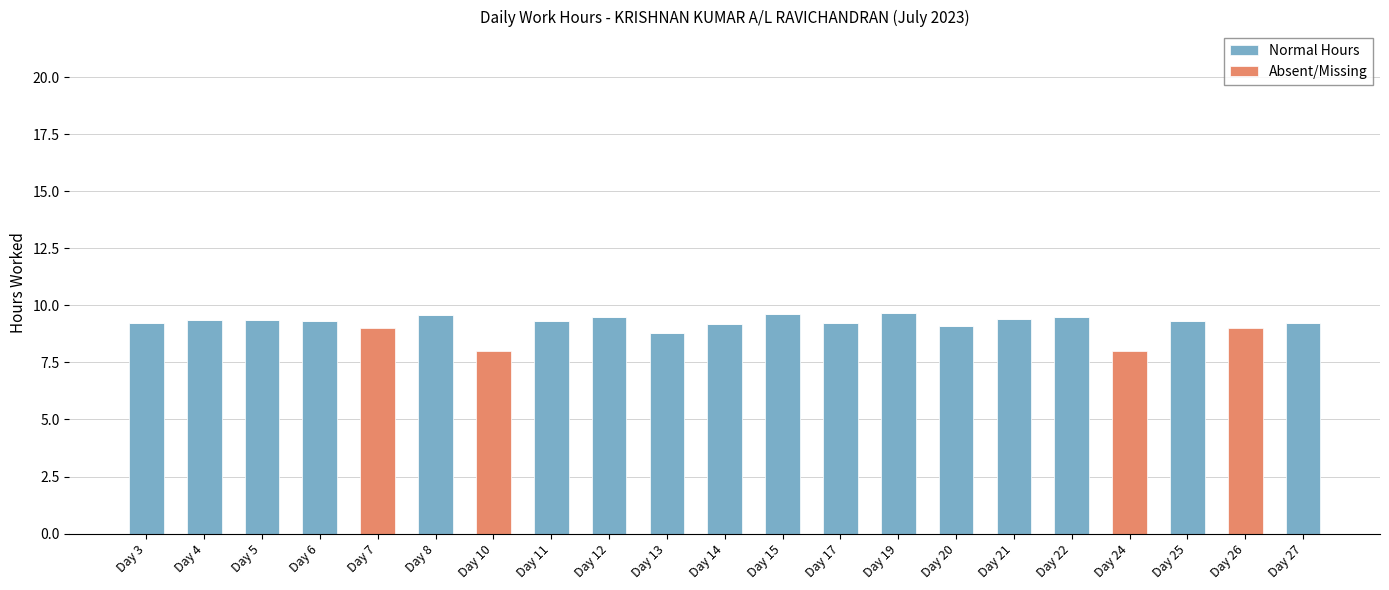

Are the bars horizontal?

No